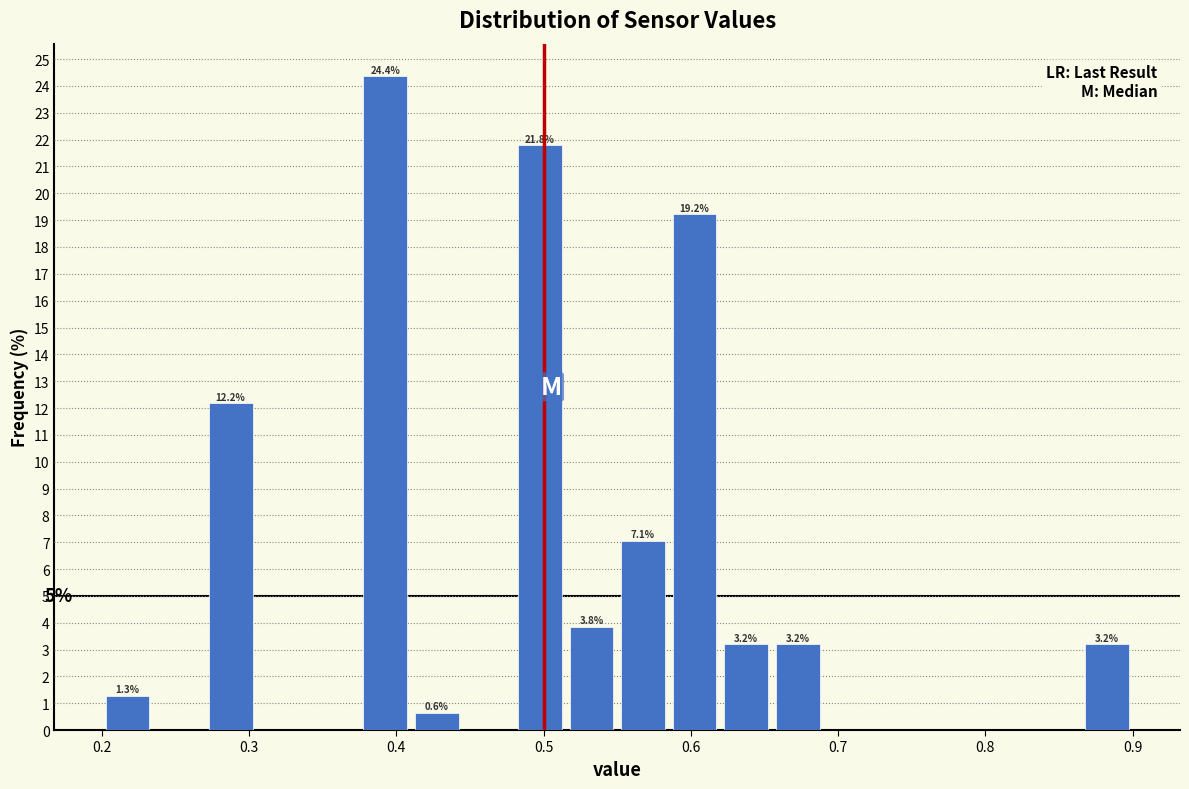

Read against the x-axis, roughly where is the centre of the tallest bar?

0.39